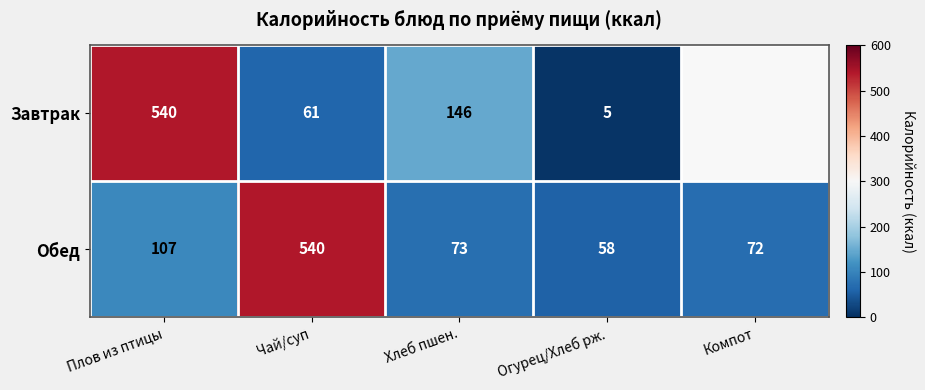

At which category is the sum across all series the highest?

Плов из птицы